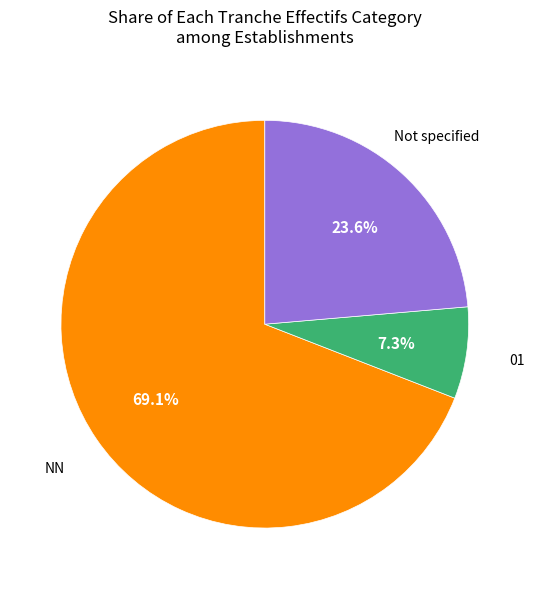

To the nearest percent, what is the average slice percentage?

33%